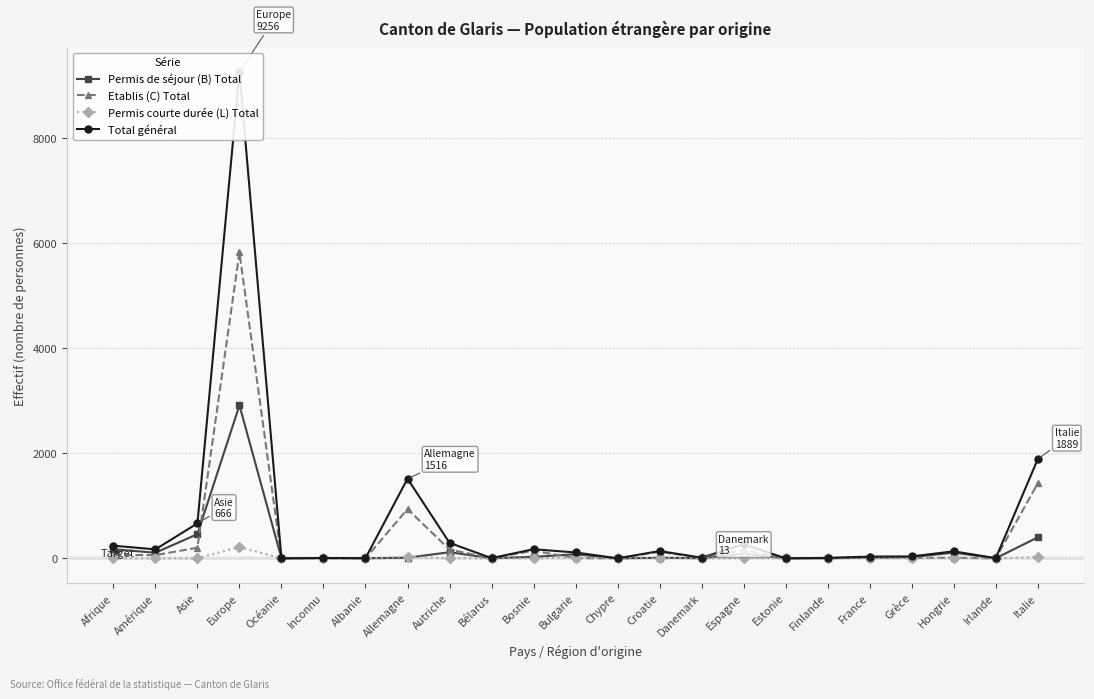

Reading right to left, what are all the values shown in this chart?

Permis de séjour (B) Total: 400	2	109	25	12	3	1	88	3	11	0	78	29	2	117	12	2	7	1	2912	461	107	174
Etablis (C) Total: 1425	1	12	10	15	5	0	158	10	125	1	5	145	3	167	938	0	0	0	5820	203	61	67
Permis courte durée (L) Total: 25	0	4	2	5	1	0	7	0	2	0	12	0	0	4	30	0	0	0	215	0	0	0
Total général: 1889	3	134	37	34	9	1	268	13	139	1	112	174	5	295	1516	4	7	1	9256	666	171	241